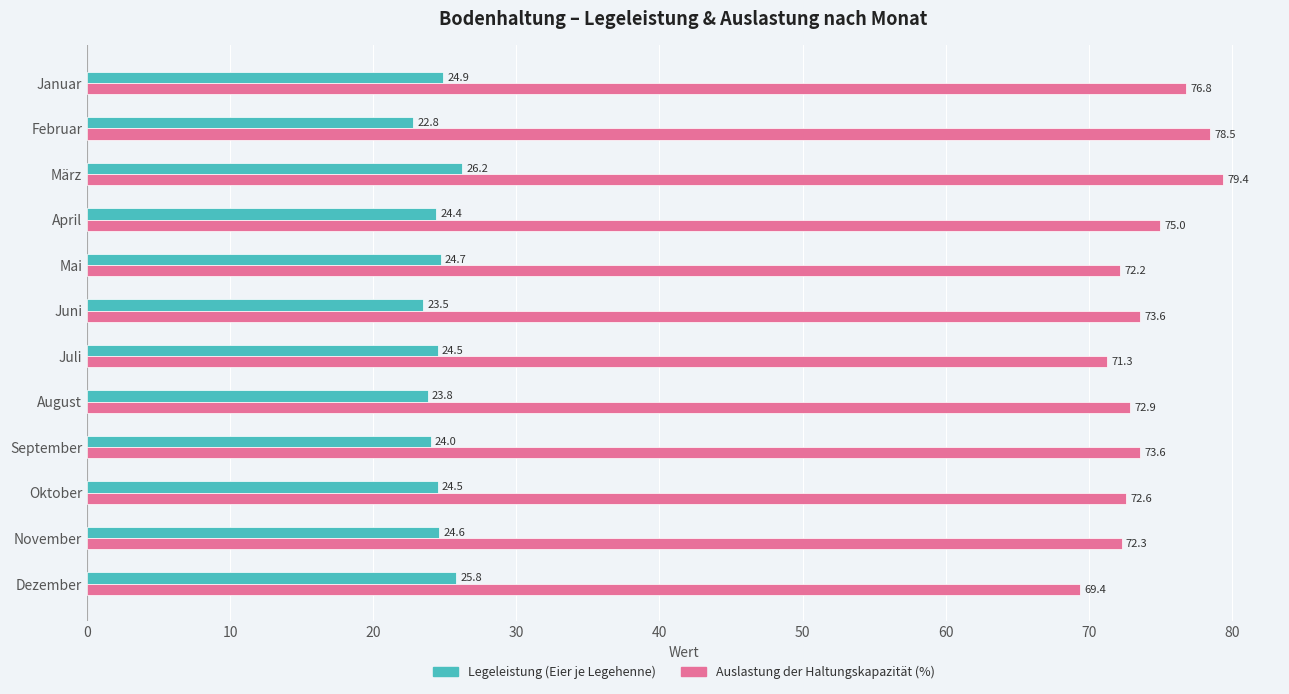

Is the value of Legeleistung (Eier je Legehenne) at Dezember greater than the value of Auslastung der Haltungskapazität (%) at Mai?

No